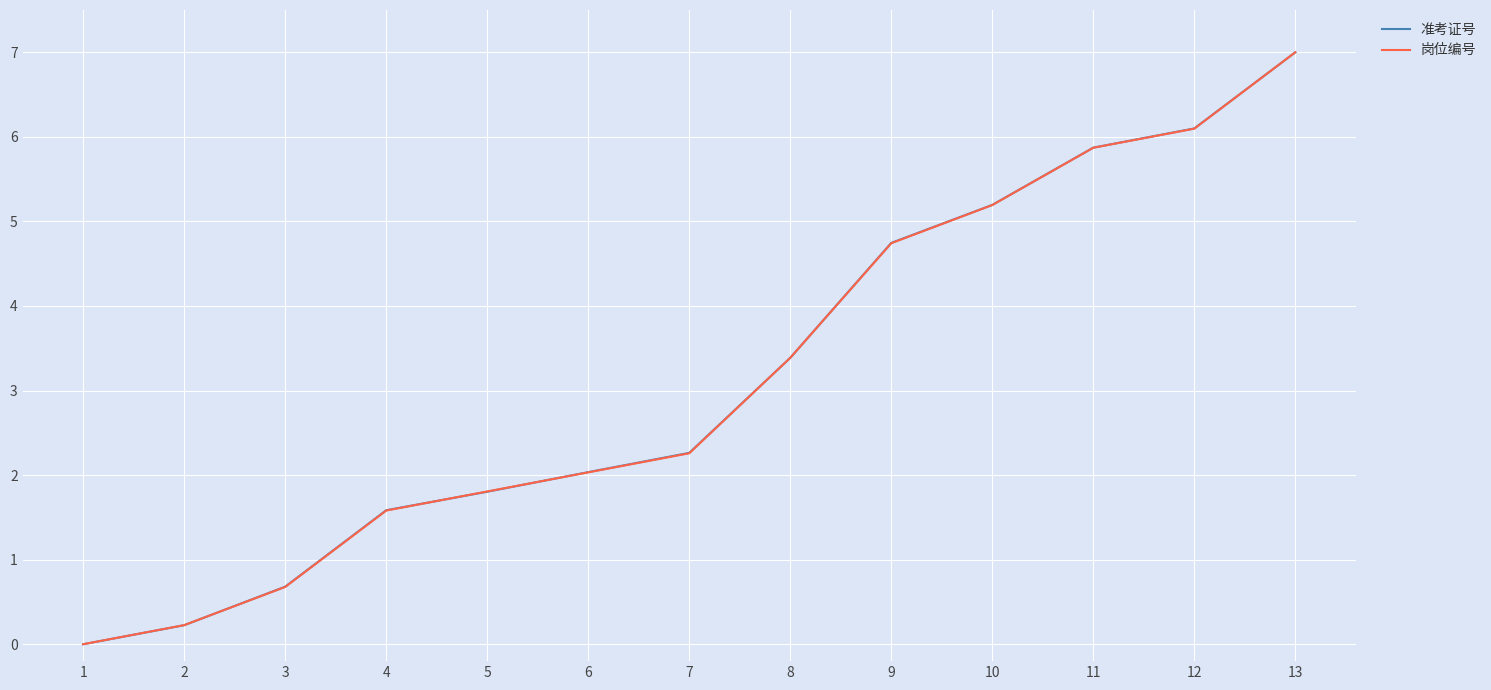

Reading right to left, list all the values displayed in this chart.

准考证号: 13=7.0	12=6.1	11=5.9	10=5.2	9=4.7	8=3.4	7=2.3	6=2.0	5=1.8	4=1.6	3=0.7	2=0.2	1=0.0
岗位编号: 13=7.0	12=6.1	11=5.9	10=5.2	9=4.7	8=3.4	7=2.3	6=2.0	5=1.8	4=1.6	3=0.7	2=0.2	1=0.0